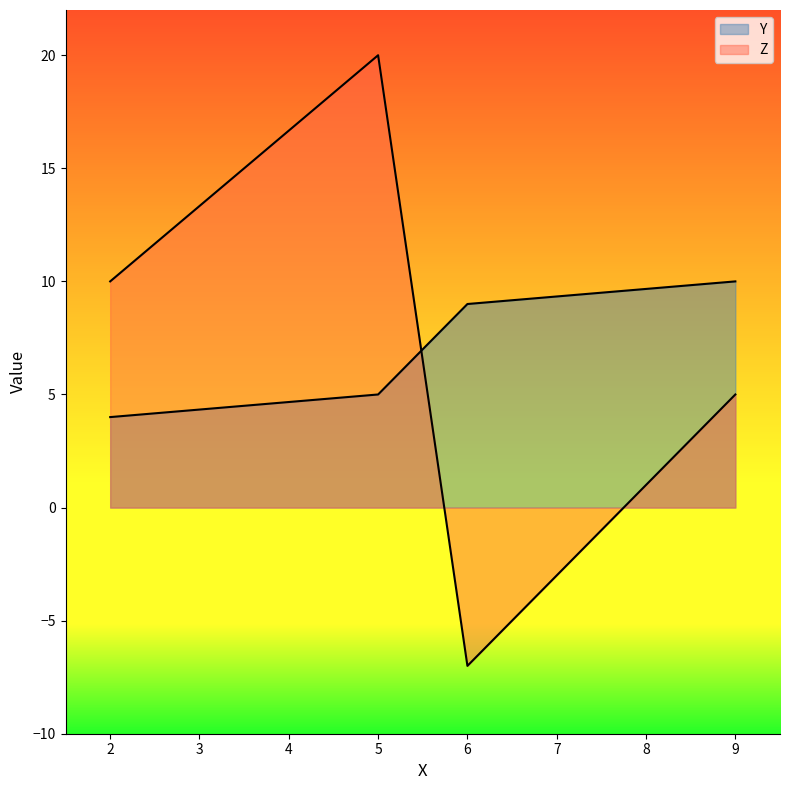

How many Y values are between 5 and 10?

3